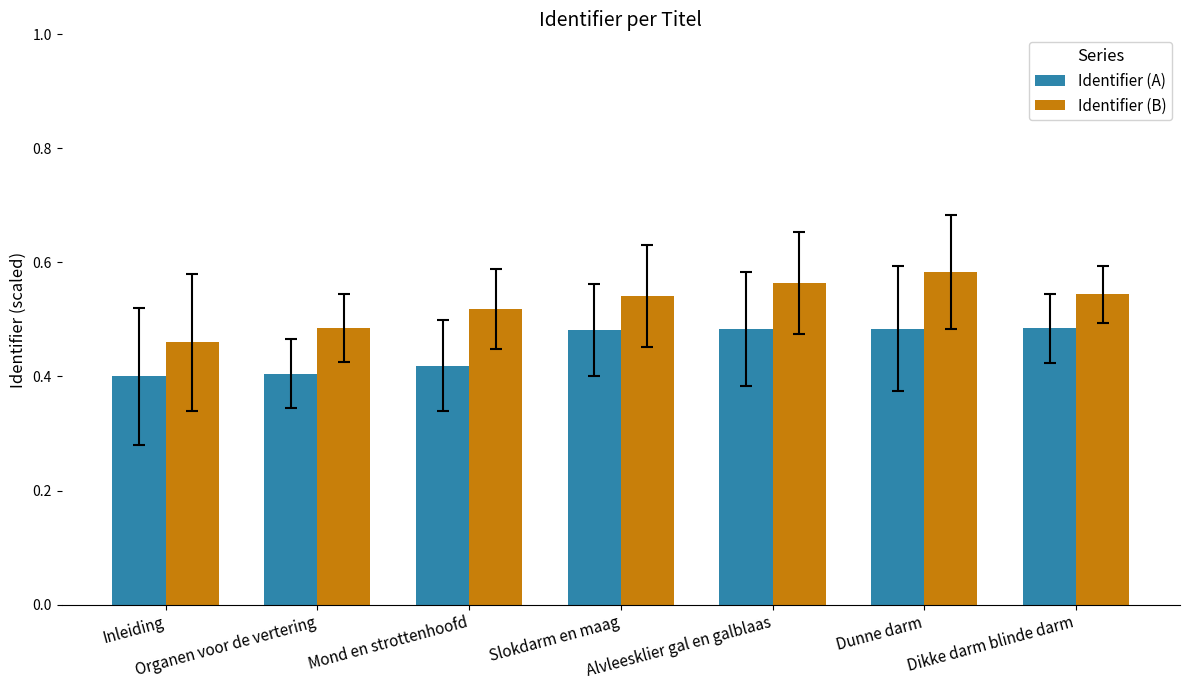

What is the spread (max minus min) of values at Mond en strottenhoofd?

0.1